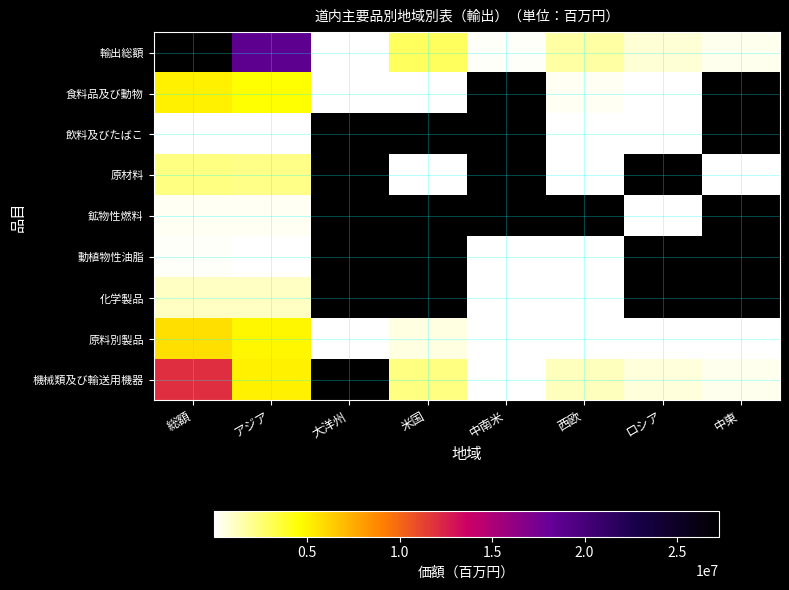

Which category has the highest value in the 機械類及び輸送用機器 series?

総額